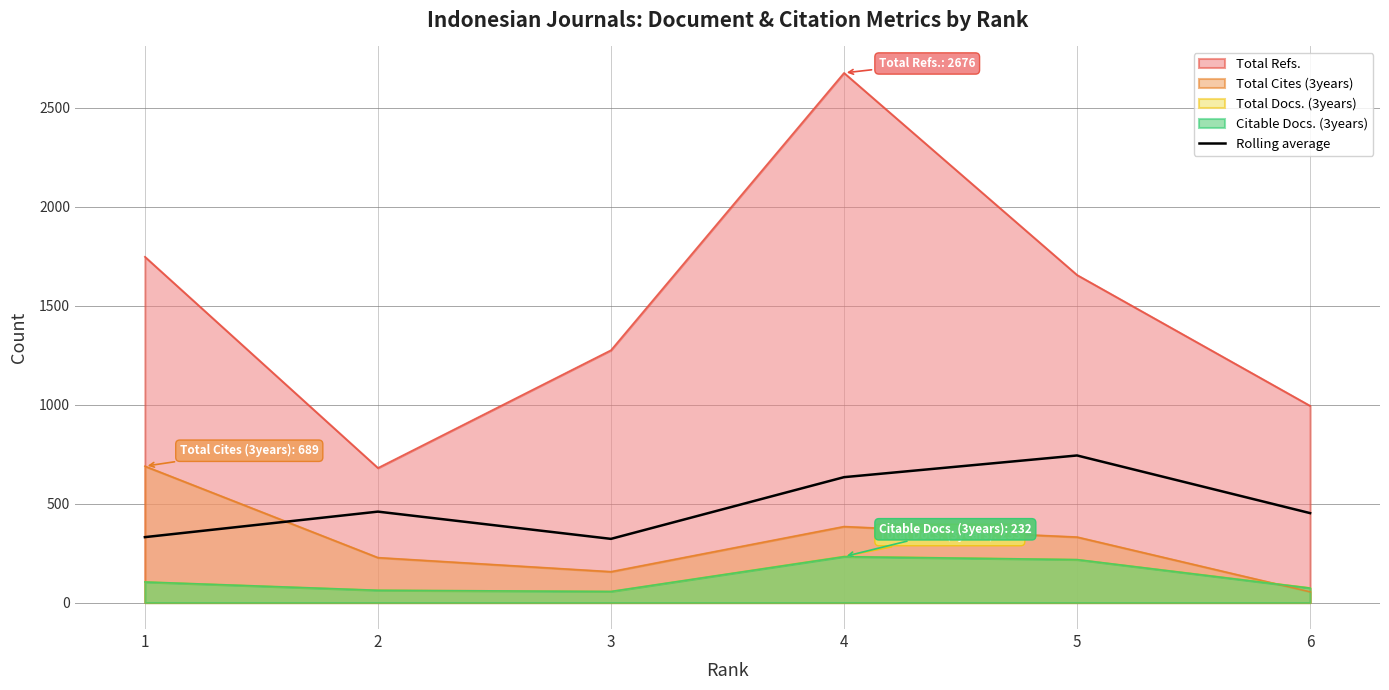

Which category has the lowest value across all series?

3